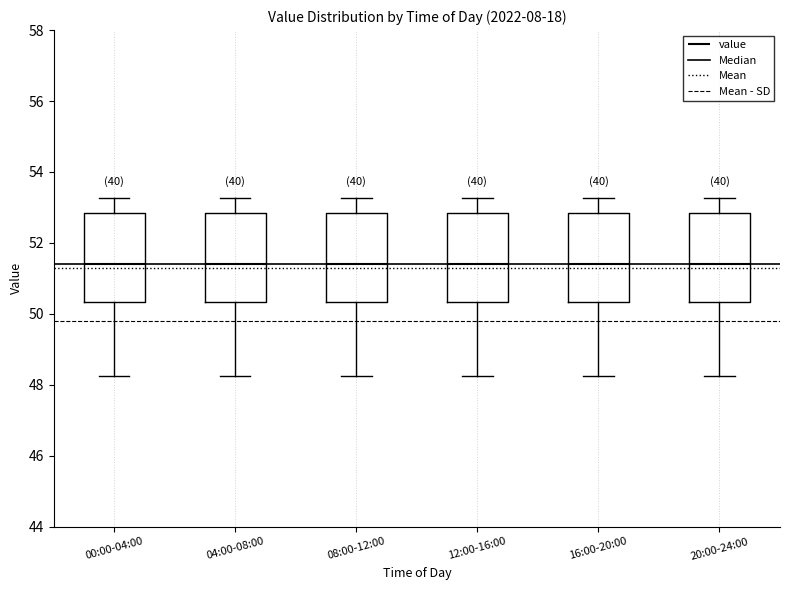

Where does the median line of the box for 00:00-04:00 sit on the y-axis? The values are not printed on the chart, so give them approximately, as read against the axis.

51.4